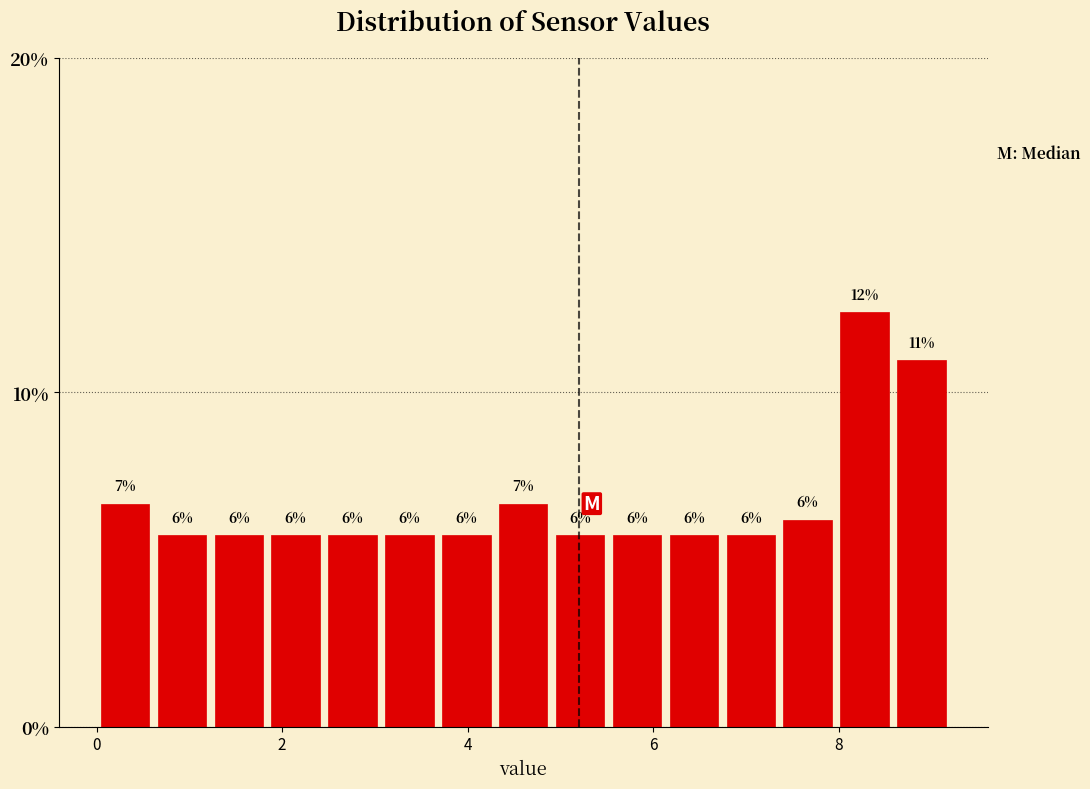

Read against the x-axis, roughly where is the centre of the tallest bar?

8.2